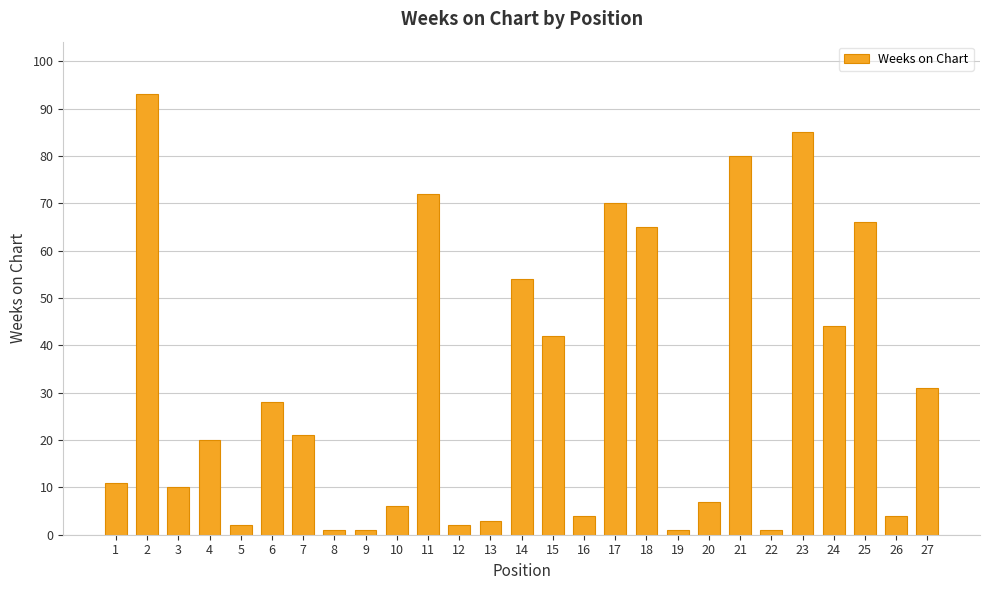

What is the approximate value at 4, to the nearest 5?

20